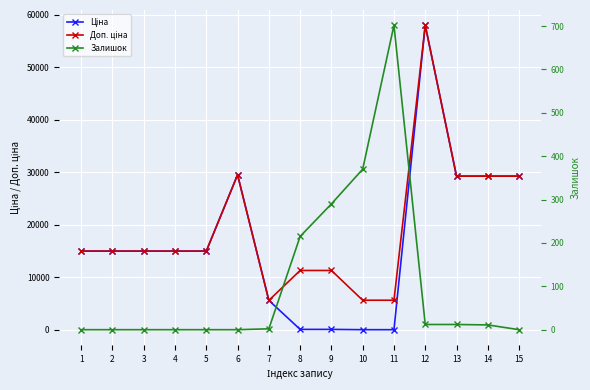

At which category does Доп. ціна reach its first local valley?

7